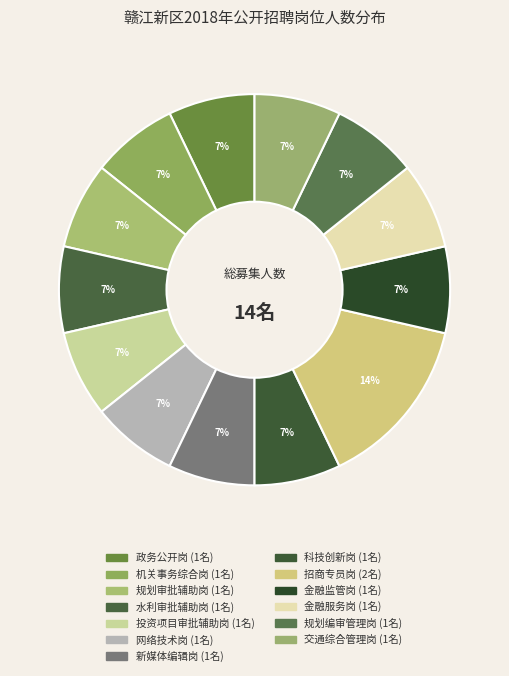

Which category has the biggest portion of the pie?

招商专员岗